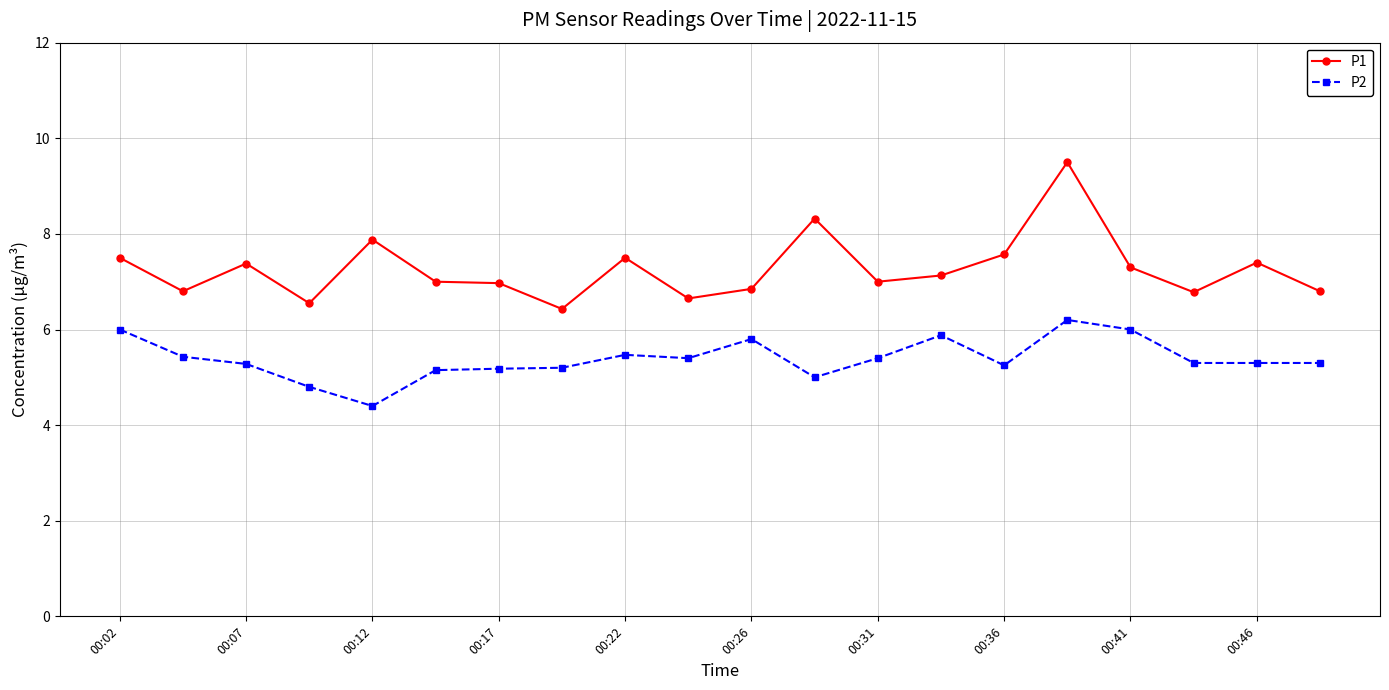

Count the number of data series in this chart.

2